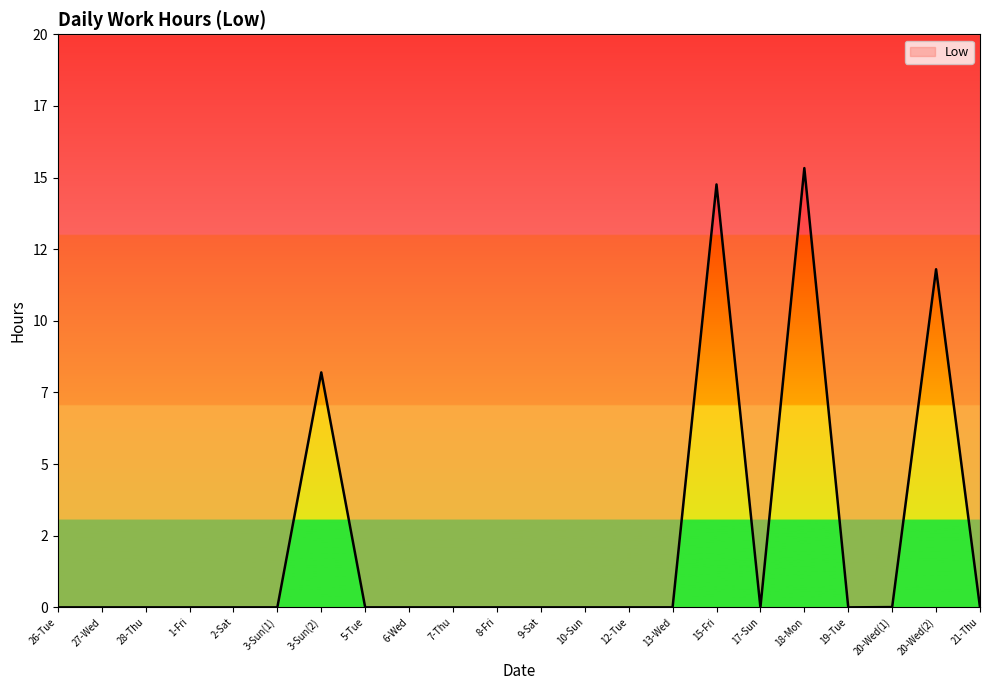

How many points are higher than both their immediate neighbors (excluding endpoints)?

4